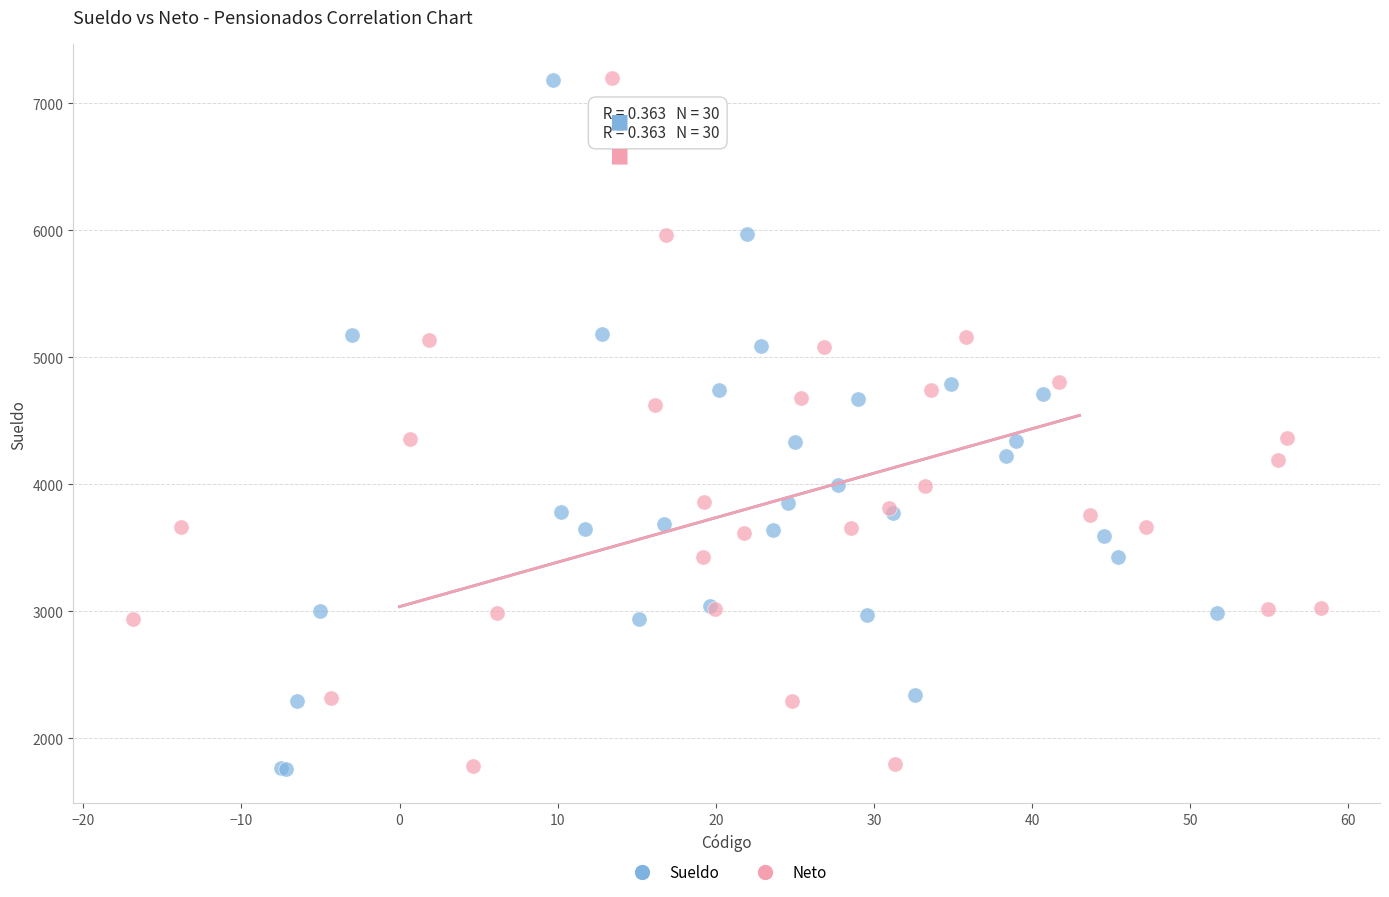

Which series has the largest Y range (max minus min)?

Sueldo